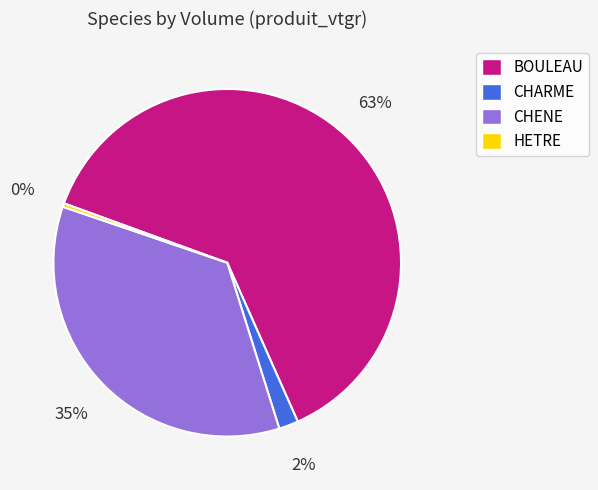

True or false: HETRE accounts for 0% of the total.

True